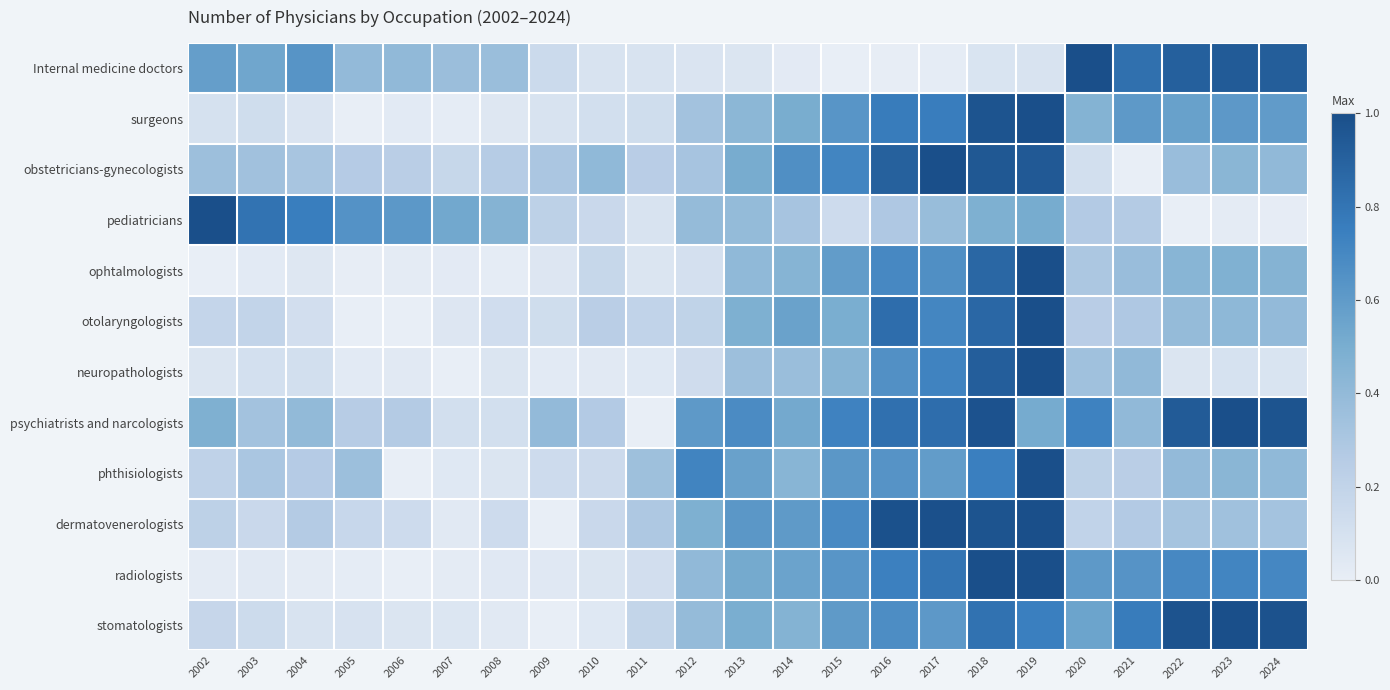

Reading left to right, what are all the values shown in this chart?

Internal medicine doctors: 2002=0.6	2003=0.5	2004=0.6	2005=0.4	2006=0.4	2007=0.4	2008=0.4	2009=0.1	2010=0.1	2011=0.1	2012=0.1	2013=0.1	2014=0.0	2015=0.0	2016=0.0	2017=0.0	2018=0.1	2019=0.1	2020=1.0	2021=0.8	2022=0.9	2023=0.9	2024=0.9
surgeons: 2002=0.1	2003=0.1	2004=0.1	2005=0.0	2006=0.0	2007=0.0	2008=0.1	2009=0.1	2010=0.1	2011=0.1	2012=0.3	2013=0.4	2014=0.5	2015=0.6	2016=0.8	2017=0.8	2018=1.0	2019=1.0	2020=0.5	2021=0.6	2022=0.6	2023=0.6	2024=0.6
obstetricians-gynecologists: 2002=0.4	2003=0.3	2004=0.3	2005=0.3	2006=0.2	2007=0.2	2008=0.3	2009=0.3	2010=0.4	2011=0.2	2012=0.3	2013=0.5	2014=0.7	2015=0.7	2016=0.9	2017=1.0	2018=0.9	2019=0.9	2020=0.1	2021=0.0	2022=0.4	2023=0.4	2024=0.4
pediatricians: 2002=1.0	2003=0.8	2004=0.8	2005=0.6	2006=0.6	2007=0.5	2008=0.5	2009=0.2	2010=0.2	2011=0.1	2012=0.4	2013=0.4	2014=0.3	2015=0.1	2016=0.3	2017=0.4	2018=0.5	2019=0.5	2020=0.3	2021=0.3	2022=0.0	2023=0.0	2024=0.0
ophtalmologists: 2002=0.0	2003=0.0	2004=0.0	2005=0.0	2006=0.0	2007=0.0	2008=0.0	2009=0.1	2010=0.2	2011=0.1	2012=0.1	2013=0.4	2014=0.5	2015=0.6	2016=0.7	2017=0.7	2018=0.9	2019=1.0	2020=0.3	2021=0.4	2022=0.4	2023=0.5	2024=0.5
otolaryngologists: 2002=0.2	2003=0.2	2004=0.1	2005=0.0	2006=0.0	2007=0.1	2008=0.1	2009=0.1	2010=0.2	2011=0.2	2012=0.2	2013=0.5	2014=0.6	2015=0.5	2016=0.8	2017=0.7	2018=0.9	2019=1.0	2020=0.2	2021=0.3	2022=0.4	2023=0.4	2024=0.4
neuropathologists: 2002=0.1	2003=0.1	2004=0.1	2005=0.0	2006=0.0	2007=0.0	2008=0.1	2009=0.0	2010=0.0	2011=0.0	2012=0.1	2013=0.4	2014=0.4	2015=0.4	2016=0.7	2017=0.7	2018=0.9	2019=1.0	2020=0.3	2021=0.4	2022=0.1	2023=0.1	2024=0.1
psychiatrists and narcologists: 2002=0.5	2003=0.3	2004=0.4	2005=0.3	2006=0.3	2007=0.1	2008=0.1	2009=0.4	2010=0.3	2011=0.0	2012=0.6	2013=0.7	2014=0.5	2015=0.7	2016=0.8	2017=0.8	2018=1.0	2019=0.5	2020=0.7	2021=0.4	2022=0.9	2023=1.0	2024=1.0
phthisiologists: 2002=0.2	2003=0.3	2004=0.3	2005=0.4	2006=0.0	2007=0.0	2008=0.1	2009=0.1	2010=0.1	2011=0.4	2012=0.7	2013=0.6	2014=0.4	2015=0.6	2016=0.6	2017=0.6	2018=0.7	2019=1.0	2020=0.2	2021=0.2	2022=0.4	2023=0.4	2024=0.4
dermatovenerologists: 2002=0.2	2003=0.2	2004=0.3	2005=0.2	2006=0.1	2007=0.0	2008=0.1	2009=0.0	2010=0.2	2011=0.3	2012=0.5	2013=0.6	2014=0.6	2015=0.7	2016=1.0	2017=1.0	2018=1.0	2019=1.0	2020=0.2	2021=0.3	2022=0.3	2023=0.3	2024=0.3
radiologists: 2002=0.0	2003=0.0	2004=0.0	2005=0.0	2006=0.0	2007=0.0	2008=0.0	2009=0.0	2010=0.1	2011=0.1	2012=0.4	2013=0.5	2014=0.6	2015=0.6	2016=0.7	2017=0.8	2018=1.0	2019=1.0	2020=0.6	2021=0.6	2022=0.7	2023=0.7	2024=0.7
stomatologists: 2002=0.2	2003=0.1	2004=0.1	2005=0.1	2006=0.1	2007=0.1	2008=0.0	2009=0.0	2010=0.0	2011=0.2	2012=0.4	2013=0.5	2014=0.5	2015=0.6	2016=0.7	2017=0.6	2018=0.8	2019=0.7	2020=0.6	2021=0.8	2022=1.0	2023=1.0	2024=1.0